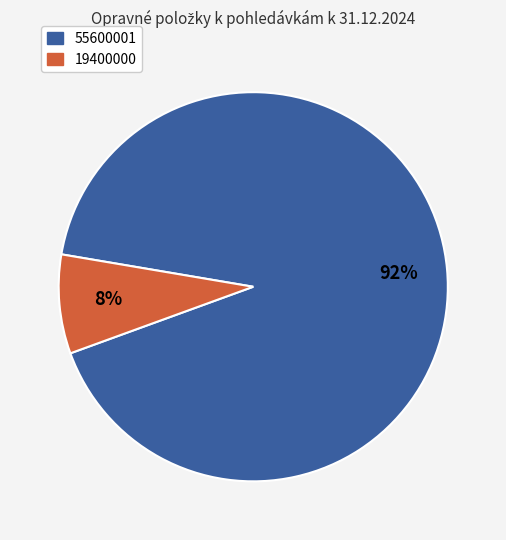

Is there a majority slice in this chart?

Yes